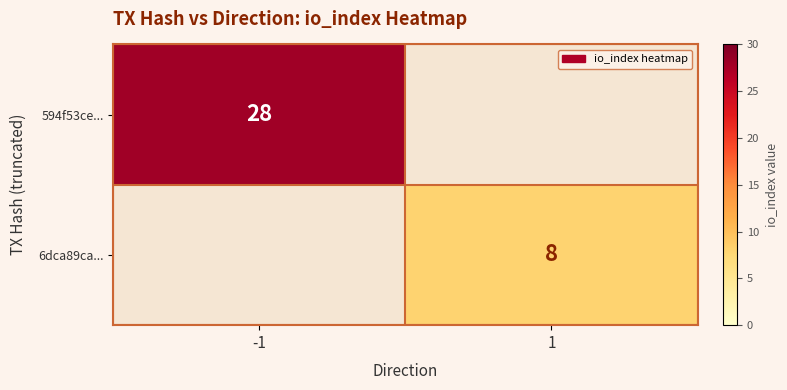

The value of 6dca89ca... at 1 is 13. True or false?

False